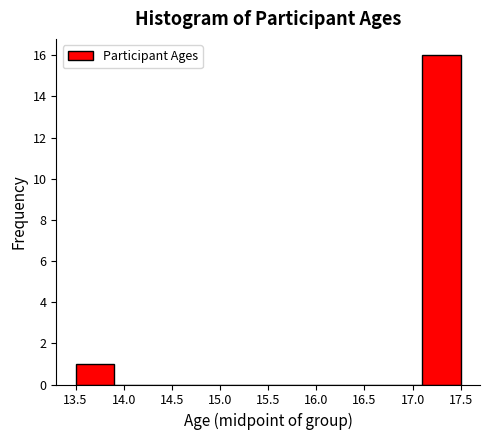

What is the height of the bar covering 13.5 to 13.9 on the x-axis? The values are not printed on the chart, so give them approximately, as read against the axis.

1